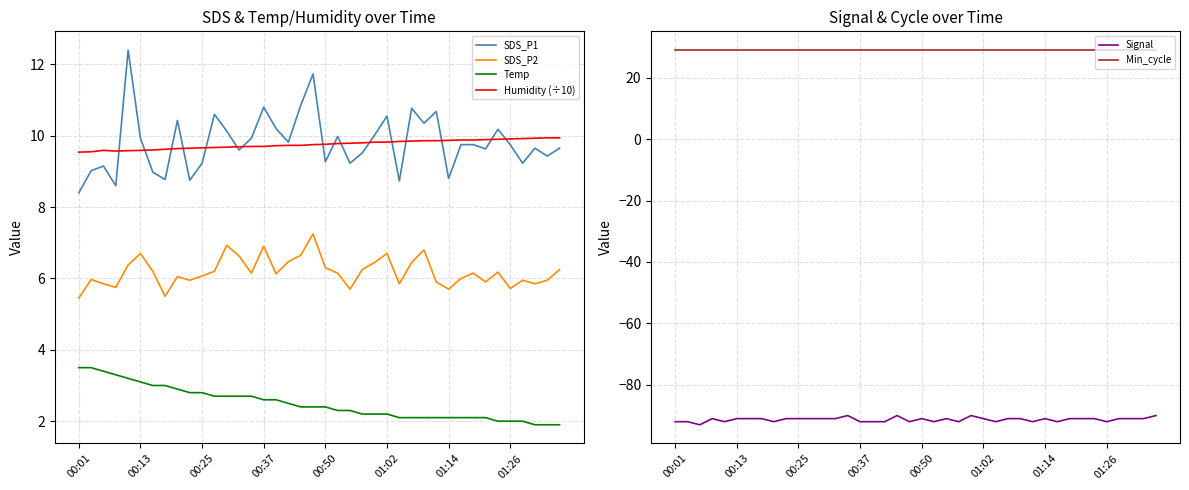

True or false: Temp and SDS_P2 cross at least once.

False